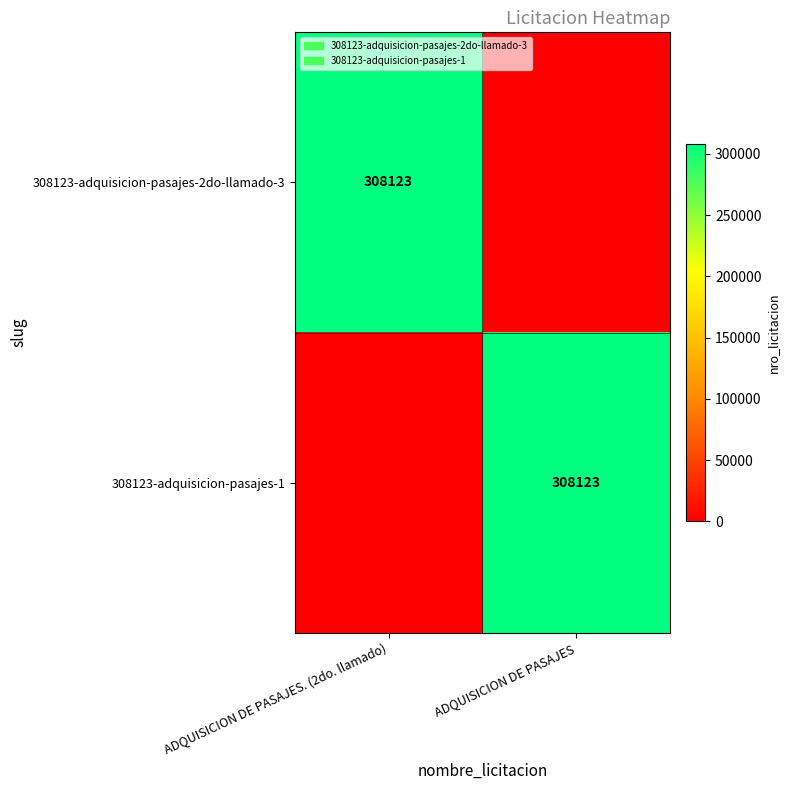

Is it true that 308123-adquisicion-pasajes-2do-llamado-3 equals 420526 at ADQUISICION DE PASAJES. (2do. llamado)?

False